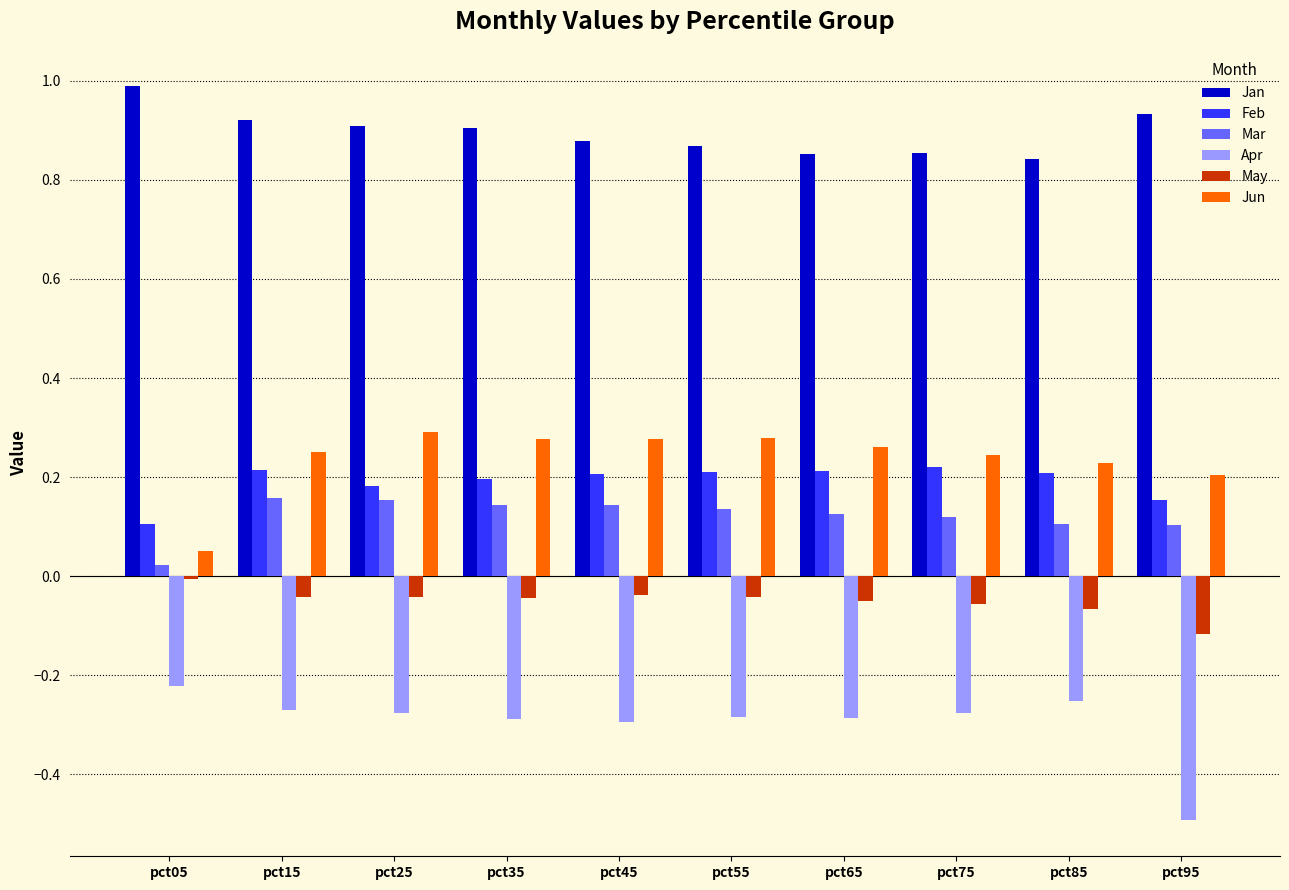

Are the bars horizontal?

No